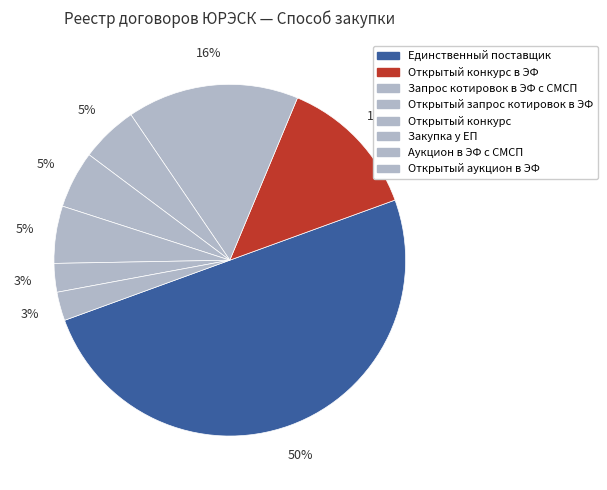

To the nearest percent, what is the combined percentage of Открытый аукцион в ЭФ and Закупка у ЕП?

8%